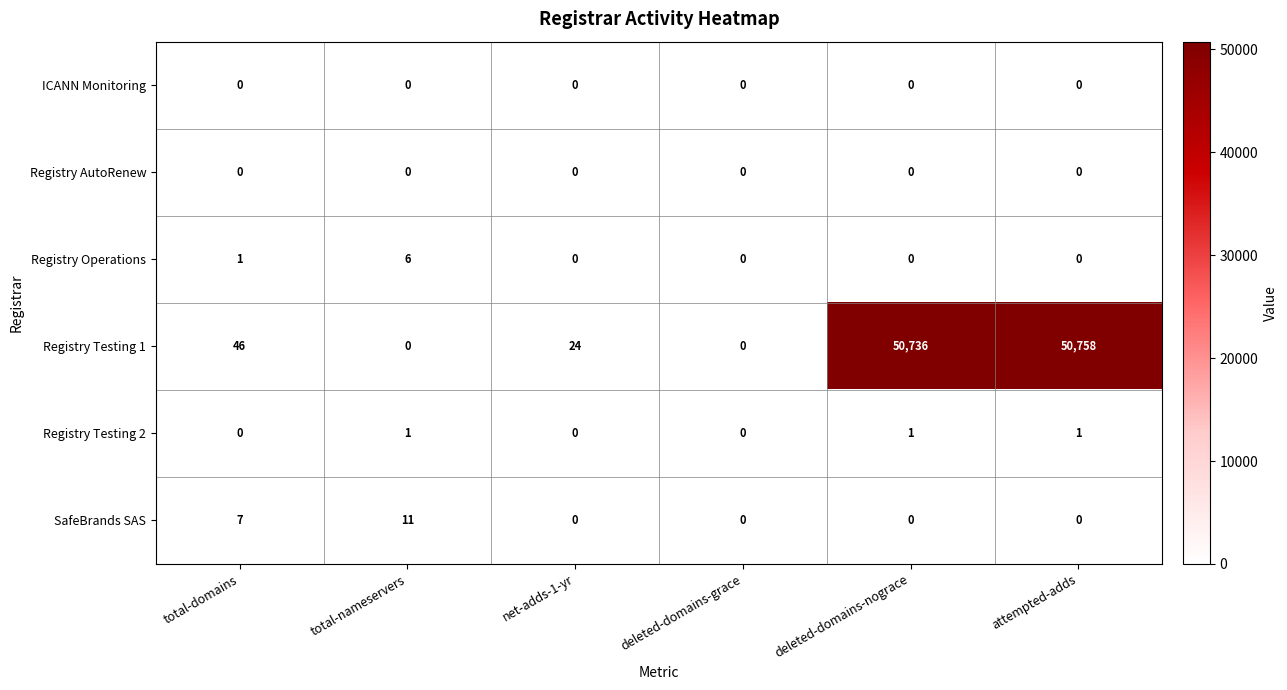

At which category is the sum across all series the highest?

attempted-adds